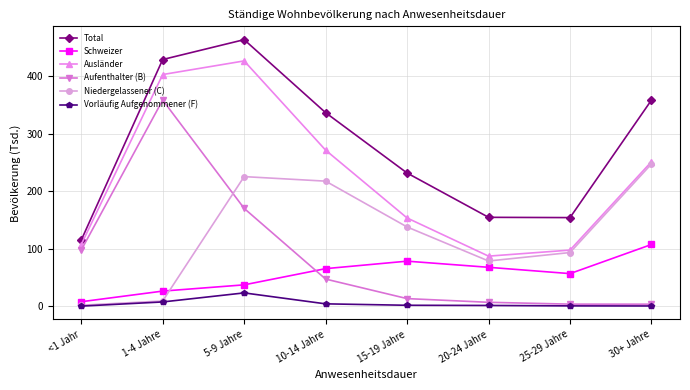

What is the highest value of the Total series?

463.2